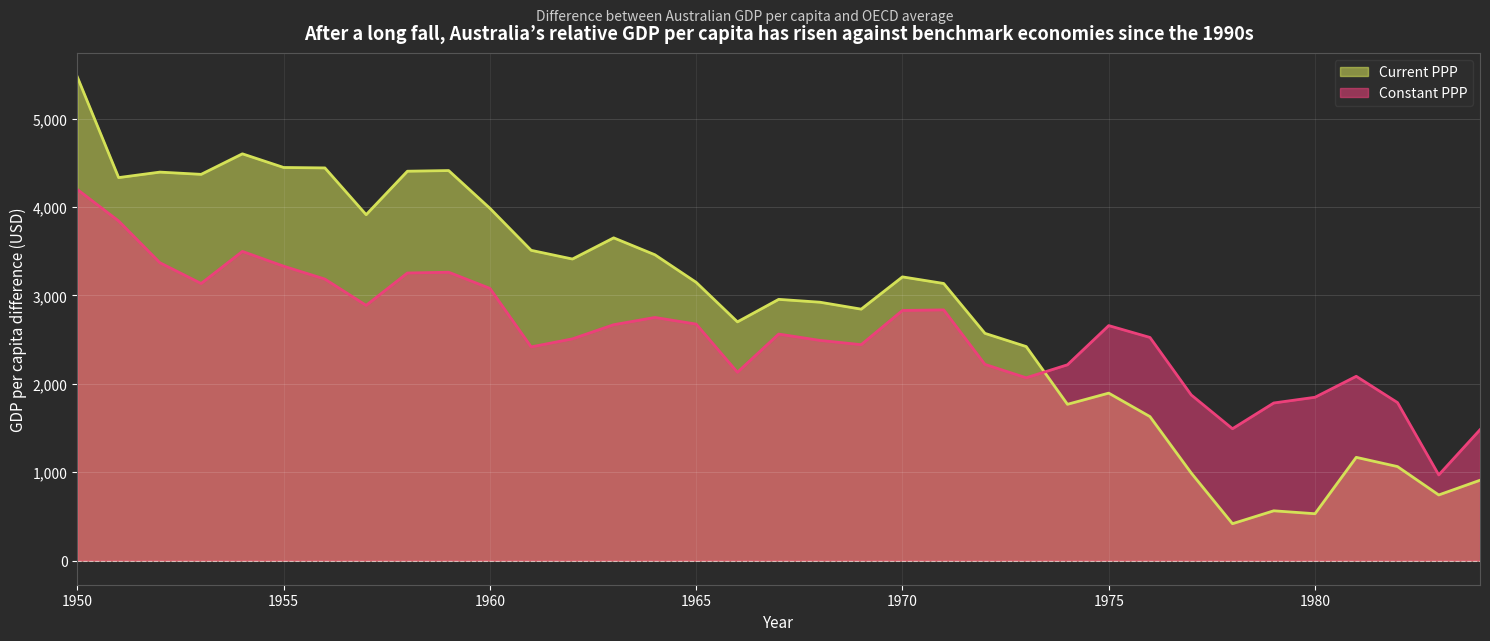

Reading right to left, extract all data points from this chart.

Current PPP: 1984=908.7	1983=742.4	1982=1063.5	1981=1168.0	1980=529.9	1979=563.0	1978=417.1	1977=990.8	1976=1629.1	1975=1894.8	1974=1768.3	1973=2421.7	1972=2571.2	1971=3135.6	1970=3210.2	1969=2845.1	1968=2923.7	1967=2955.8	1966=2701.2	1965=3148.5	1964=3460.4	1963=3651.9	1962=3412.4	1961=3510.8	1960=3986.4	1959=4413.5	1958=4406.2	1957=3914.2	1956=4443.5	1955=4448.4	1954=4602.9	1953=4370.6	1952=4396.0	1951=4333.9	1950=5471.6
Constant PPP: 1984=1480.6	1983=969.1	1982=1787.8	1981=2085.2	1980=1847.8	1979=1783.1	1978=1491.9	1977=1874.4	1976=2524.8	1975=2659.0	1974=2215.5	1973=2068.4	1972=2219.9	1971=2836.9	1970=2830.3	1969=2443.1	1968=2491.4	1967=2563.1	1966=2130.8	1965=2676.0	1964=2751.0	1963=2669.0	1962=2509.0	1961=2417.9	1960=3080.2	1959=3263.0	1958=3254.3	1957=2888.0	1956=3185.2	1955=3331.3	1954=3498.6	1953=3135.6	1952=3370.5	1951=3843.1	1950=4199.1